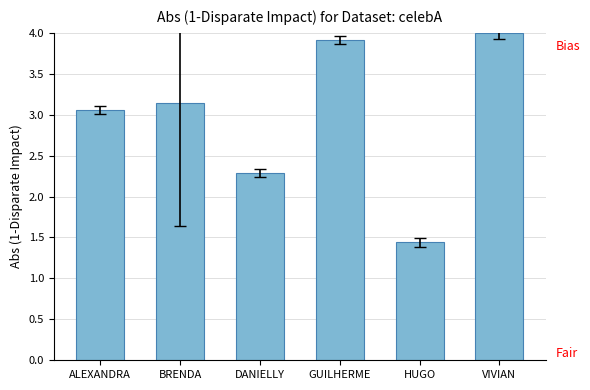

Which has a higher value, GUILHERME or BRENDA?

GUILHERME